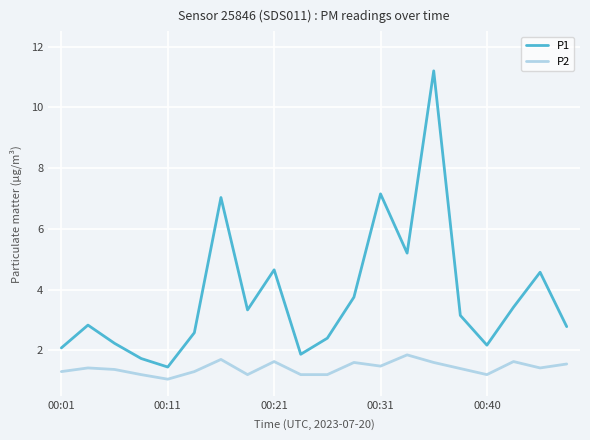

What is the difference between the maximum and minimum values in the P2 series?

0.8